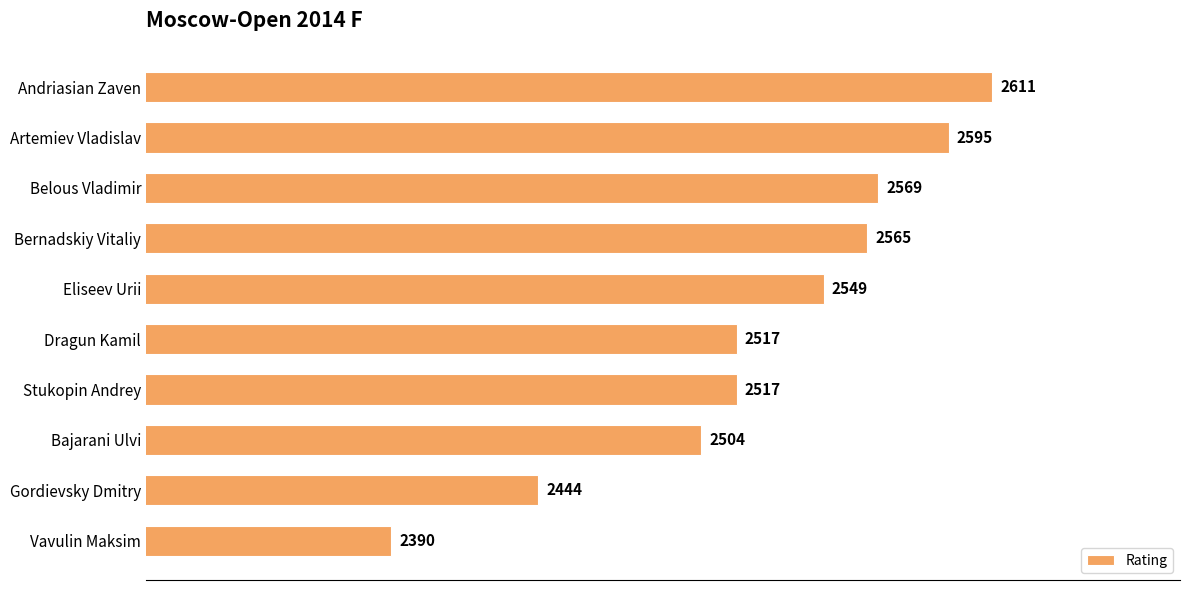

Which has a higher value, Stukopin Andrey or Artemiev Vladislav?

Artemiev Vladislav